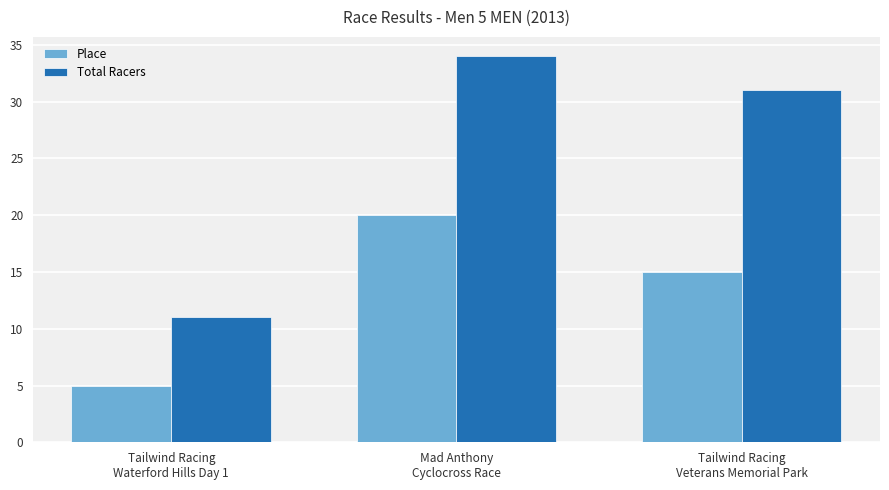

Reading right to left, transcribe all the data shown in this chart.

Place: 15	20	5
Total Racers: 31	34	11